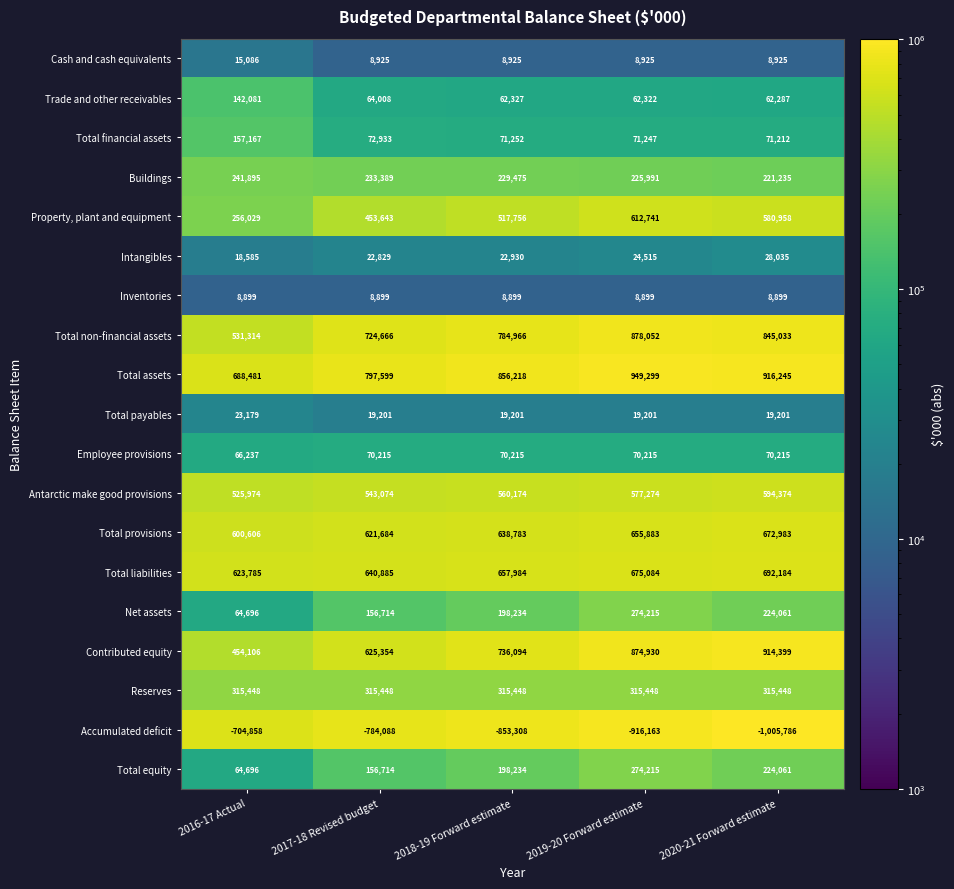

At which label does Total financial assets first exceed 71252?

2016-17 Actual